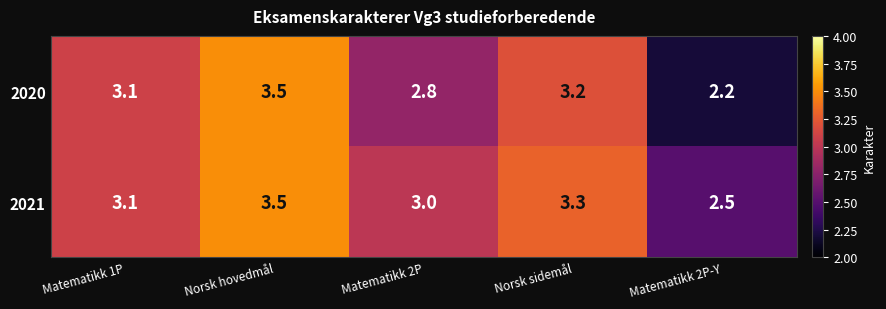

What is the total value across all series at Matematikk 2P?

5.8